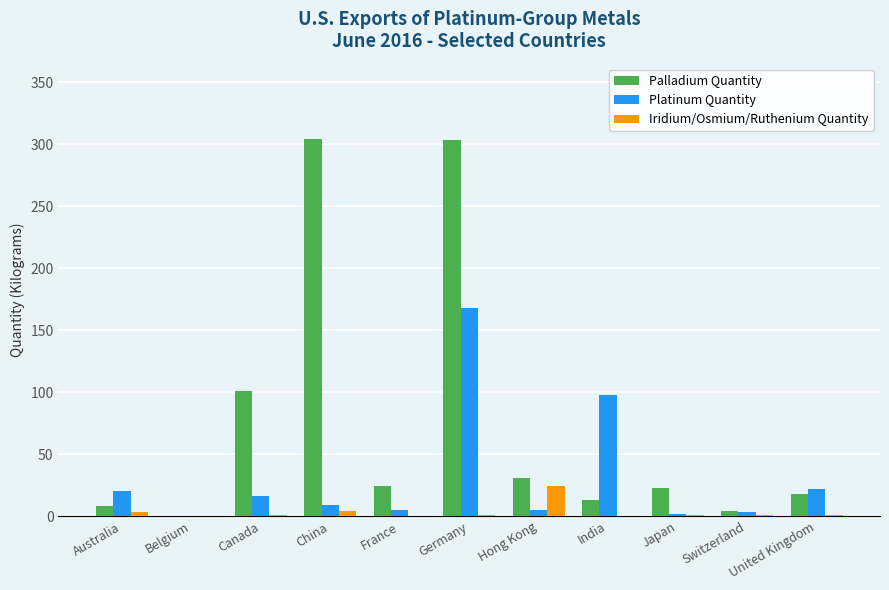

What is the greatest value displayed?

304